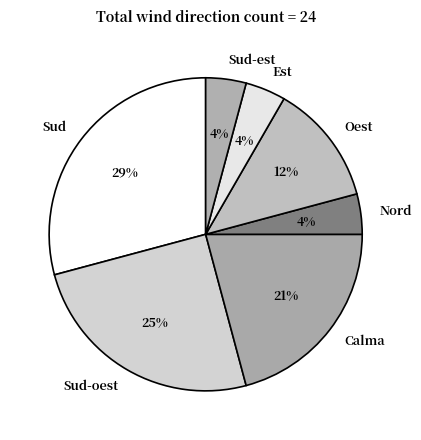

Does any single category account for the majority?

No